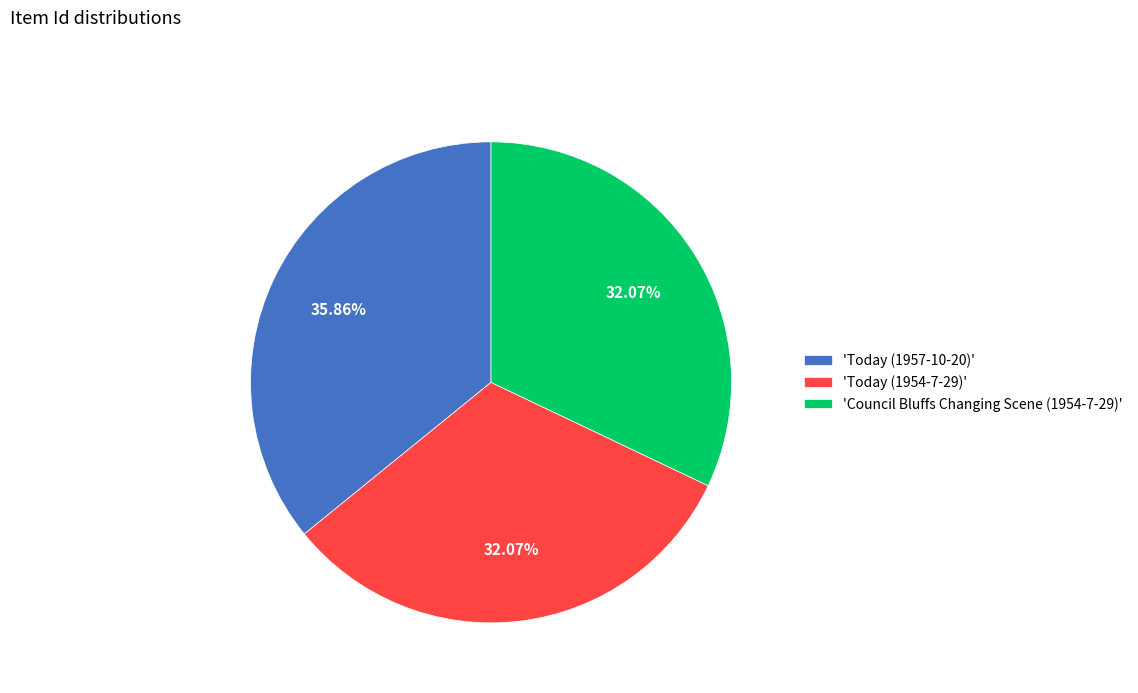

Which has a higher value, 'Today (1957-10-20)' or 'Today (1954-7-29)'?

'Today (1957-10-20)'